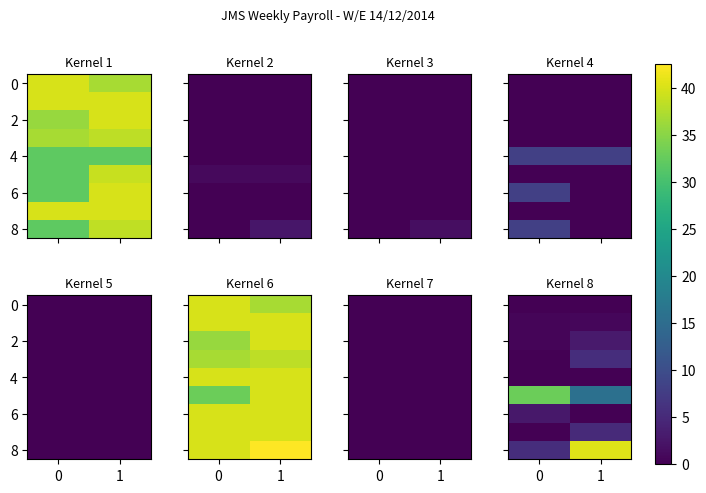

What is the difference between the maximum and minimum values in the 2 series?

2.5